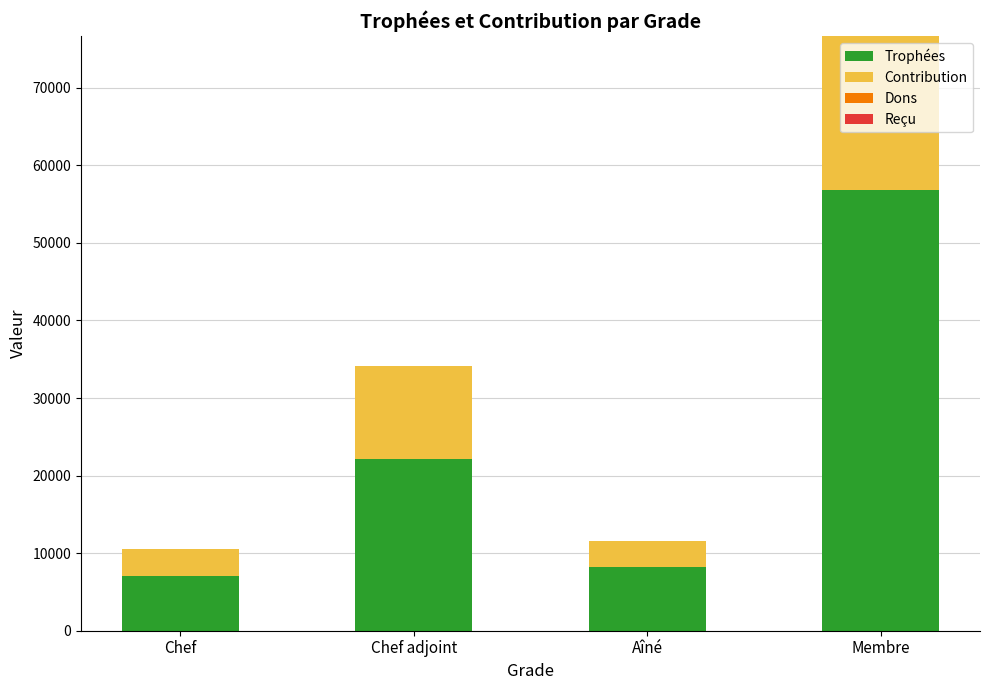

True or false: Trophées has a value of 12095 at Aîné.

False